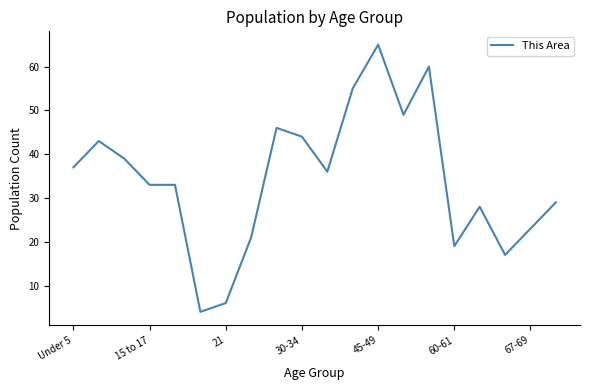

Reading right to left, list all the values displayed in this chart.

29	23	17	28	19	60	49	65	55	36	44	46	21	6	4	33	33	39	43	37